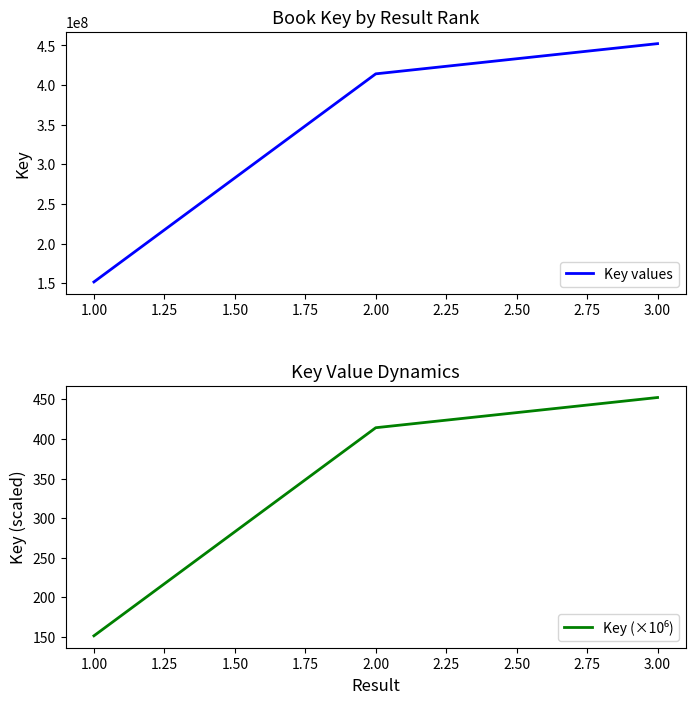

The value of Key values at 3.00 is 452272290. True or false?

True